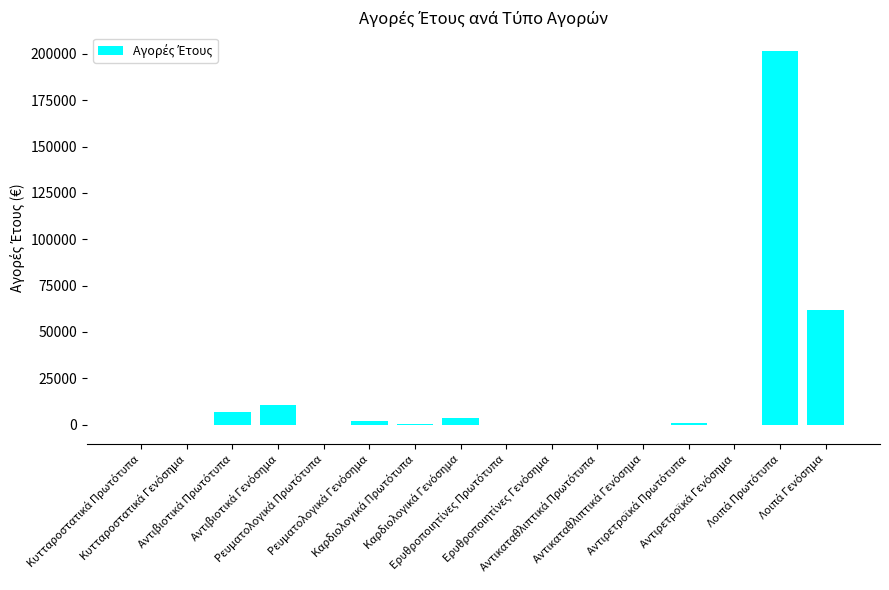

Are the bars horizontal?

No